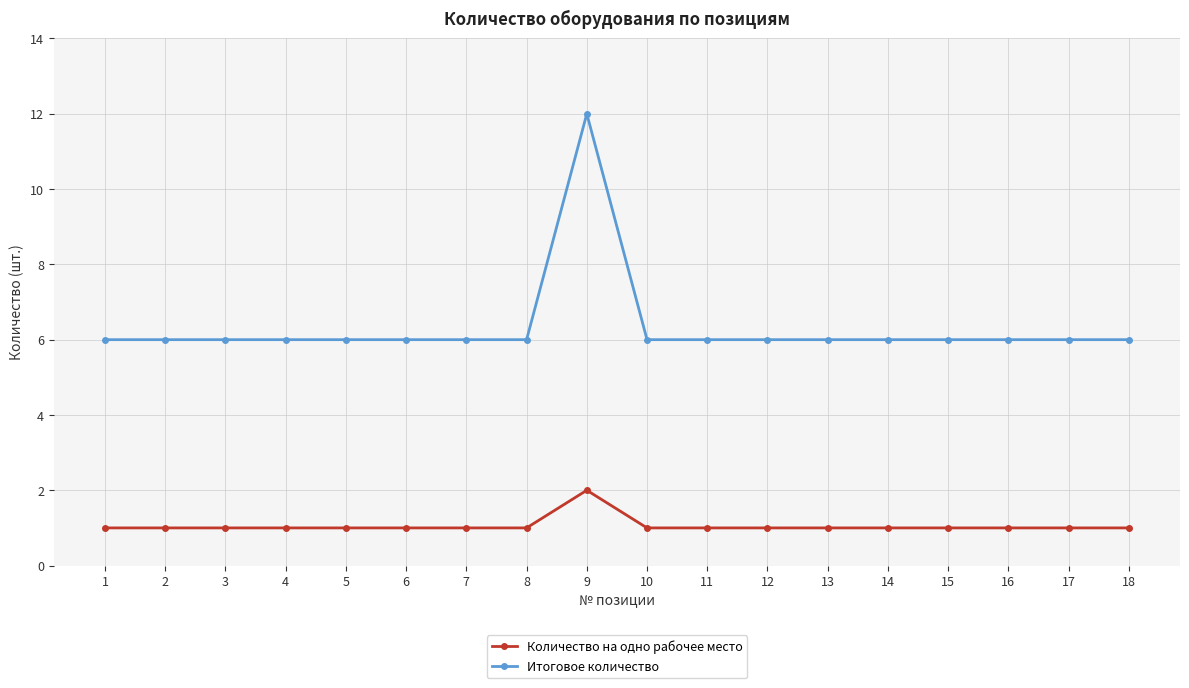

Which category has the highest value across all series?

9